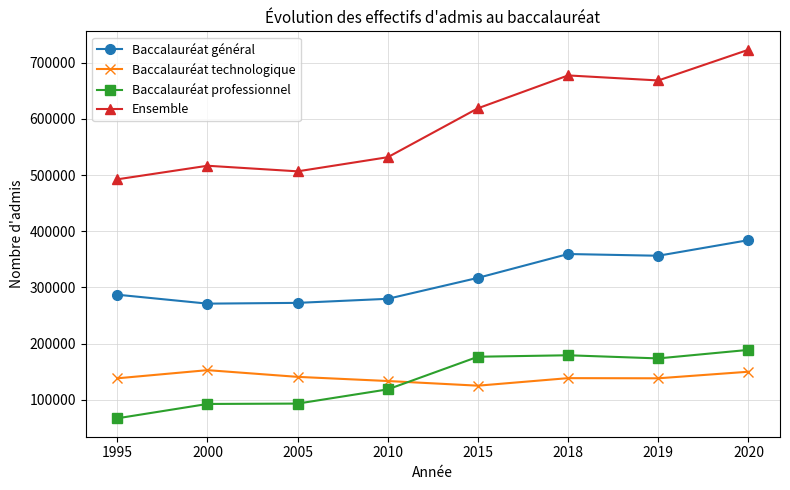

How many lines are shown in the chart?

4